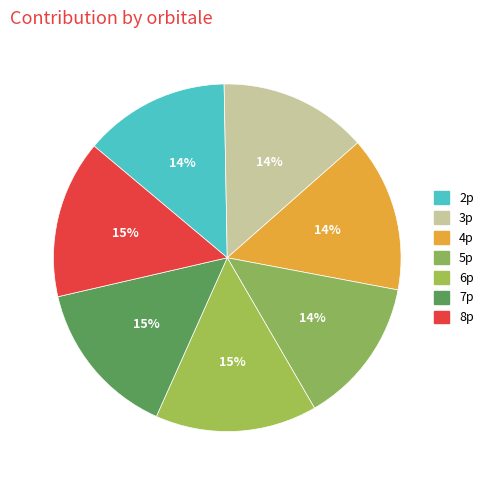

Is the sum of 6p and 2p greater than half?

No